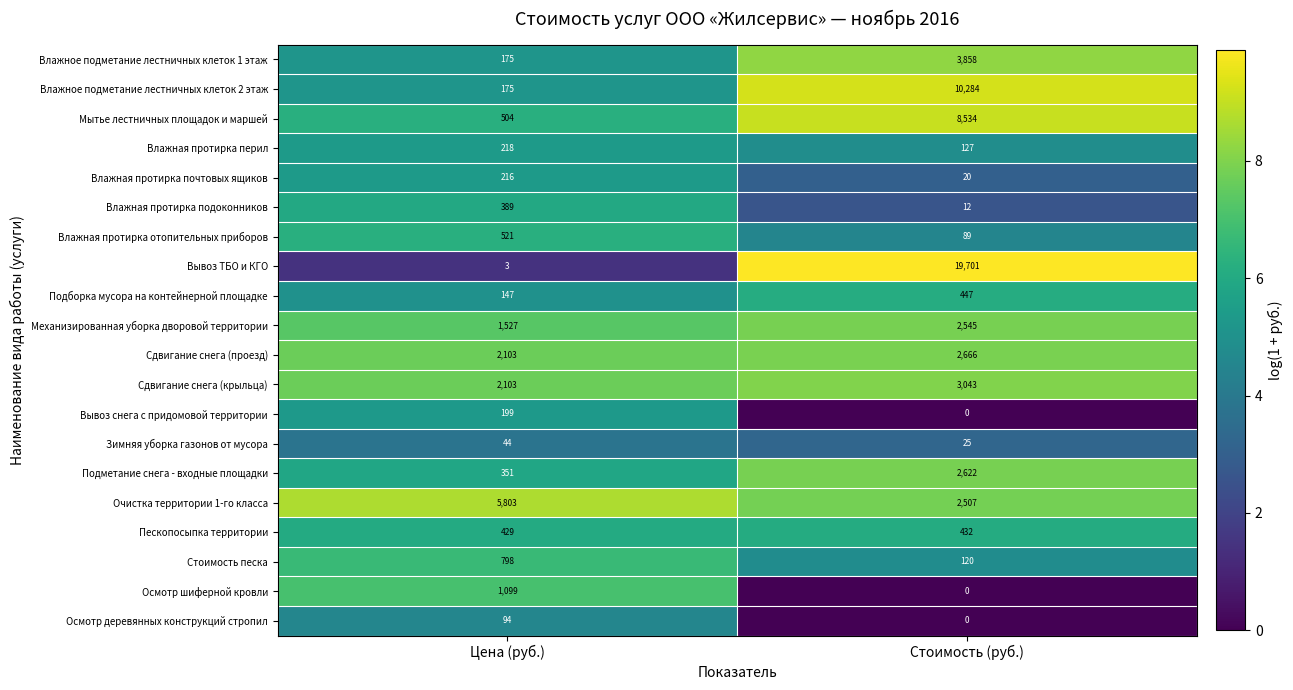

Which series has the largest total across all categories?

Вывоз ТБО и КГО